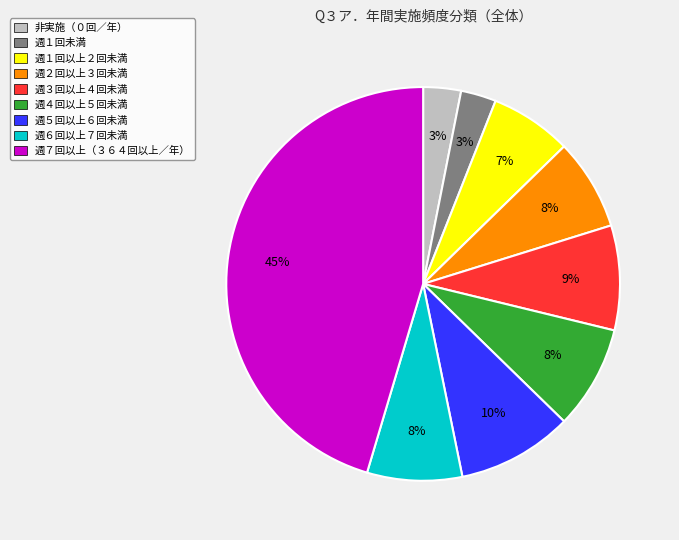

Which slice is the largest?

週７回以上（３６４回以上／年）